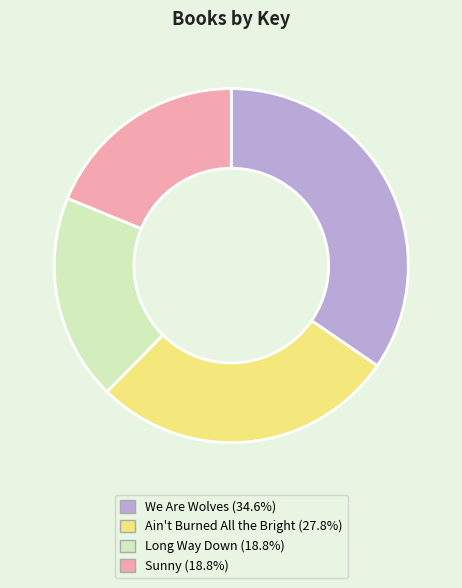

Approximately how many times larger is the value at Sunny compared to Ain't Burned All the Bright?

0.7